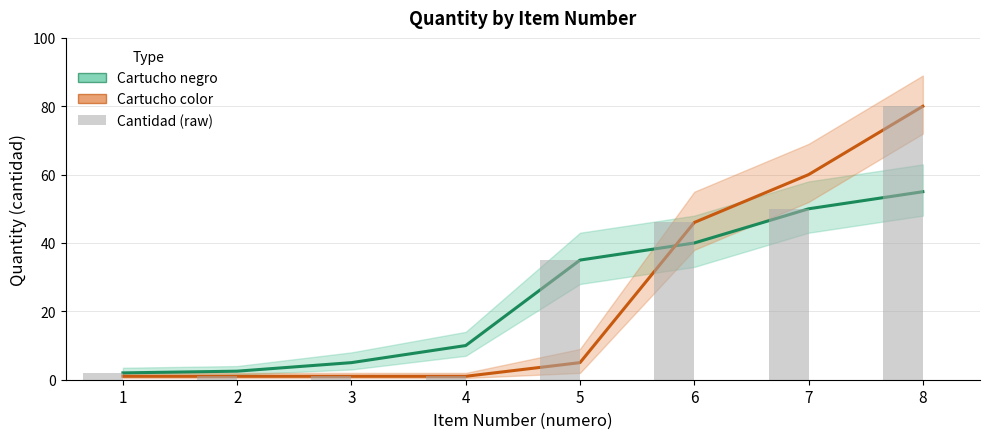

At 8, list the series in order from smallest to largest.

Cartucho negro, Cartucho color, cantidad (raw)